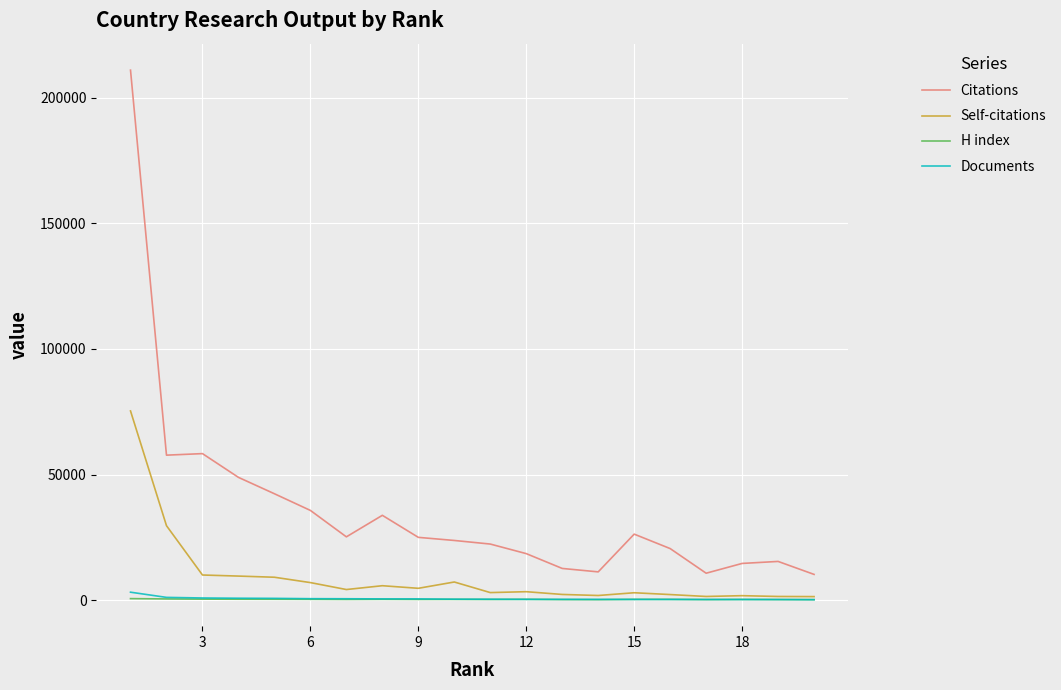

How many distinct data groups are displayed?

4